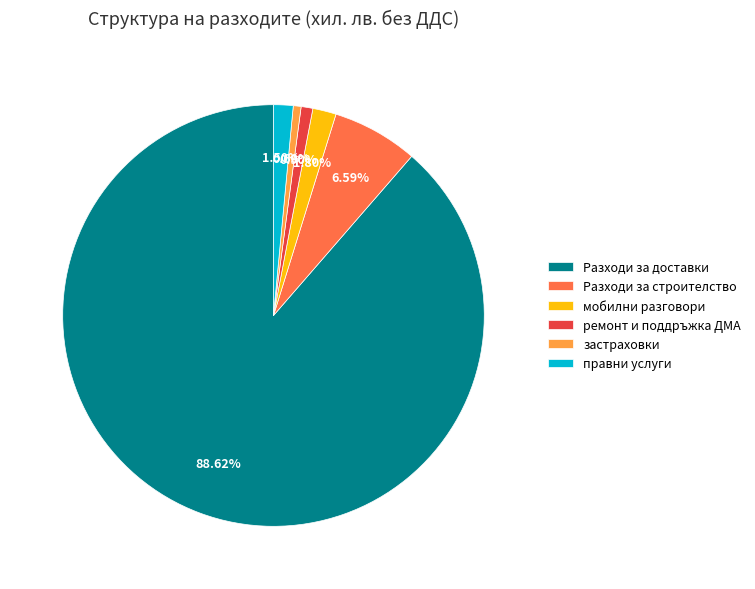

Which category has the biggest portion of the pie?

Разходи за доставки